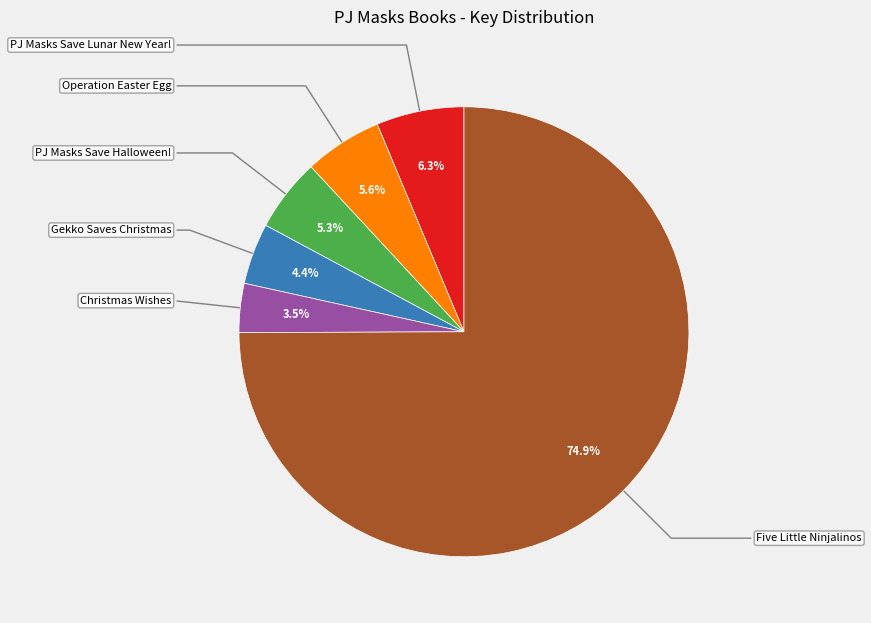

Is there a majority slice in this chart?

Yes